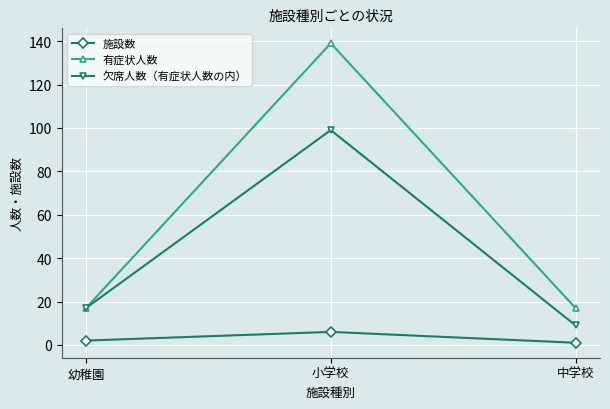

What is the value of the 施設数 point at the 1st from the left?

2